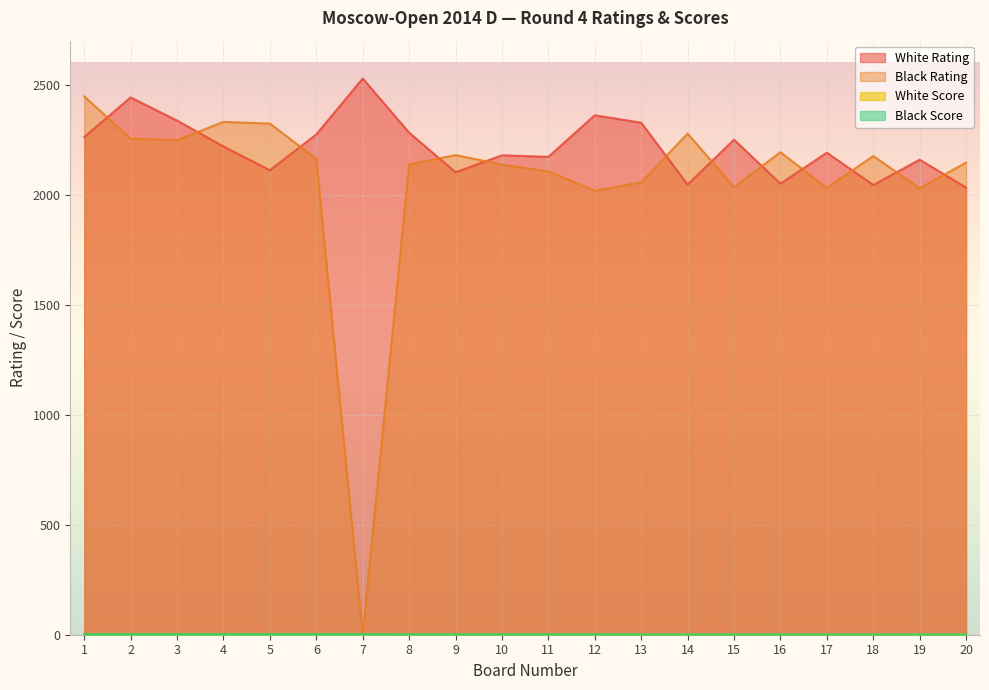

What is the value of the White Rating point at the 4th from the left?

2219.0